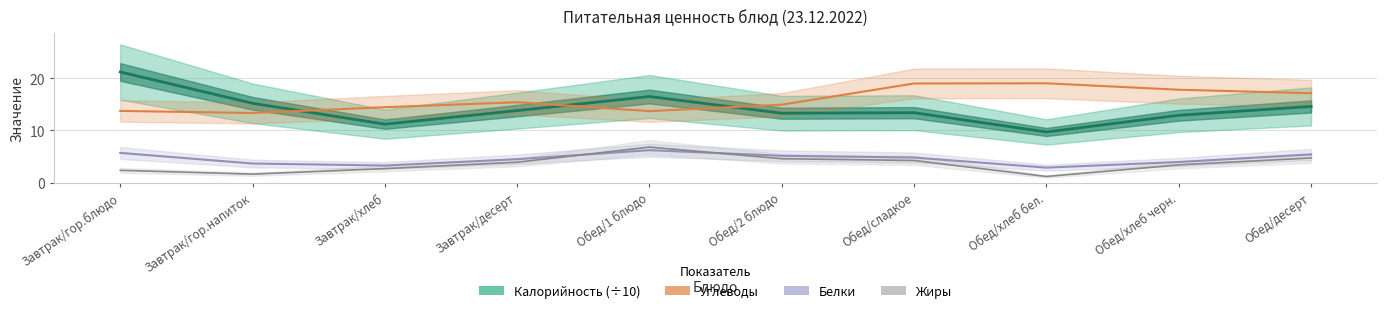

Reading left to right, what are all the values shown in this chart?

Калорийность (÷10): 21.2	15.2	11.2	13.8	16.5	13.3	13.4	9.7	12.9	14.6
Углеводы: 13.7	13.3	14.5	15.4	13.7	14.9	19.0	19.0	17.8	17.1
Белки: 5.7	3.7	3.3	4.5	6.2	5.1	4.8	2.9	3.9	5.4
Жиры: 2.4	1.6	2.7	3.9	6.8	4.6	4.2	1.2	3.4	4.7